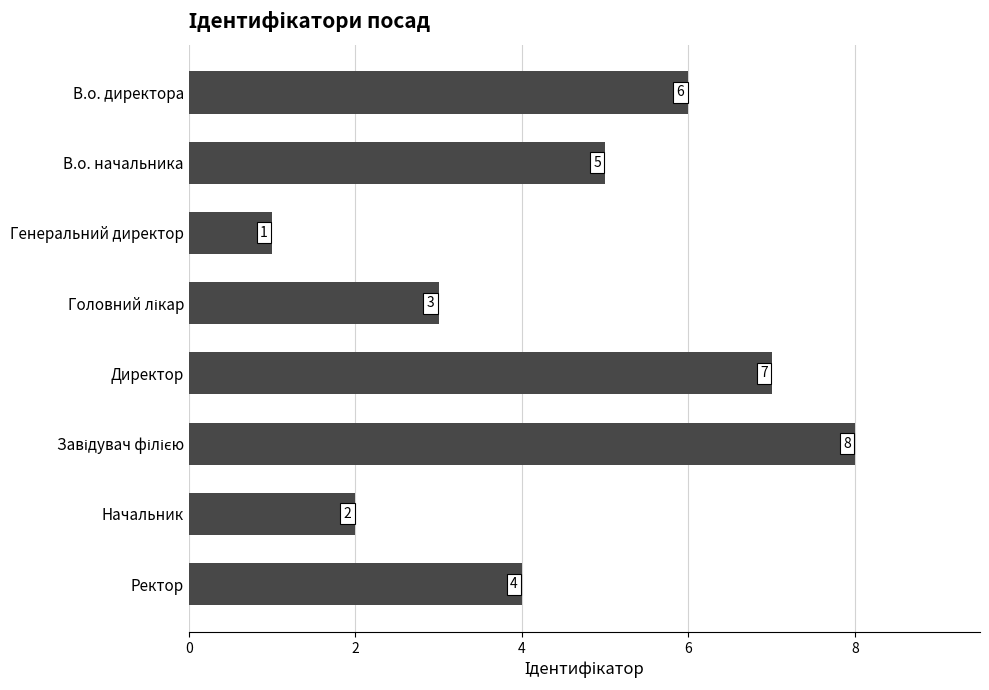

What is the greatest value displayed?

8